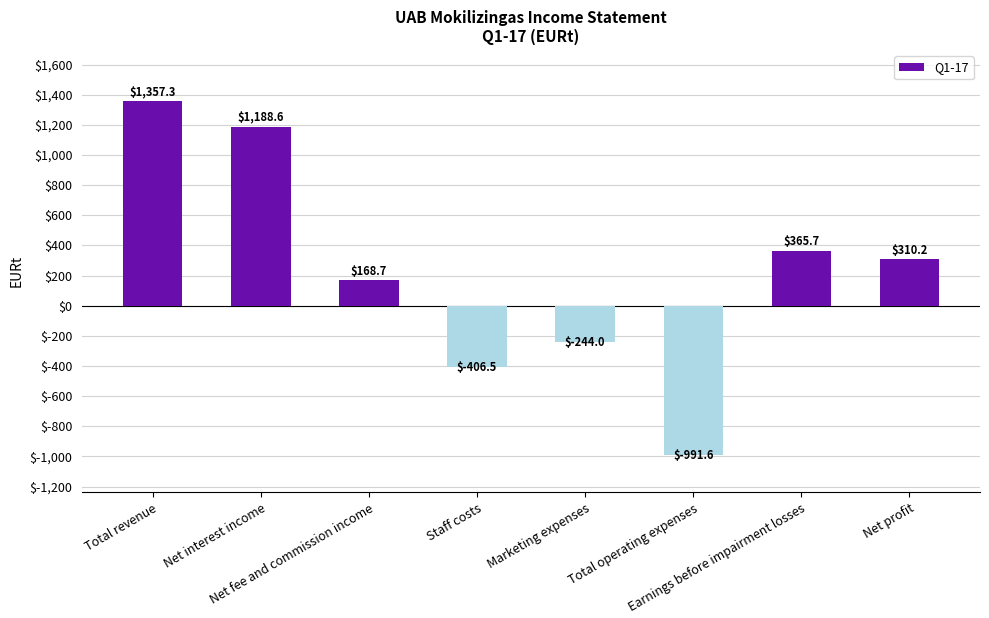

Does the chart contain stacked bars?

No